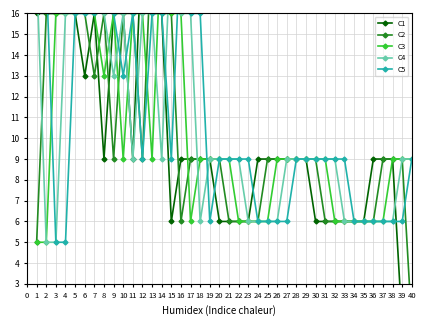

How many values in the C5 series are below 9?

13